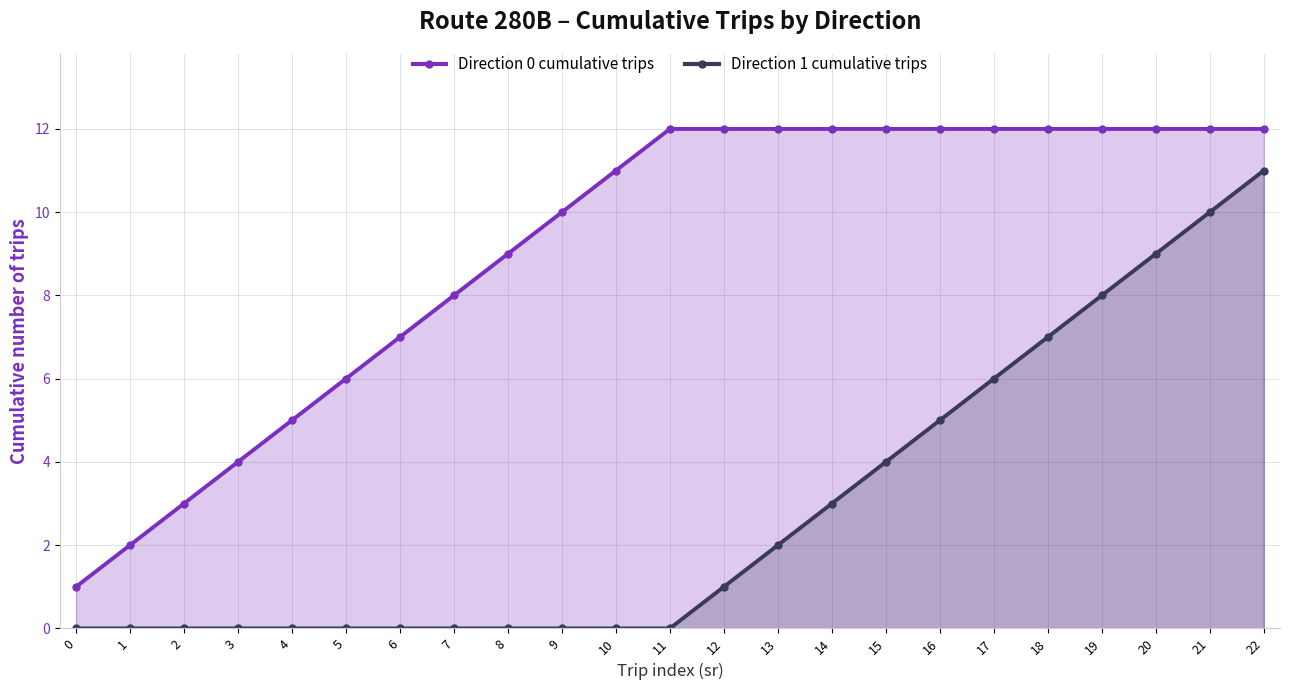

Reading left to right, what are all the values shown in this chart?

Direction 0 cumulative trips: 1	2	3	4	5	6	7	8	9	10	11	12	12	12	12	12	12	12	12	12	12	12	12
Direction 1 cumulative trips: 0	0	0	0	0	0	0	0	0	0	0	0	1	2	3	4	5	6	7	8	9	10	11